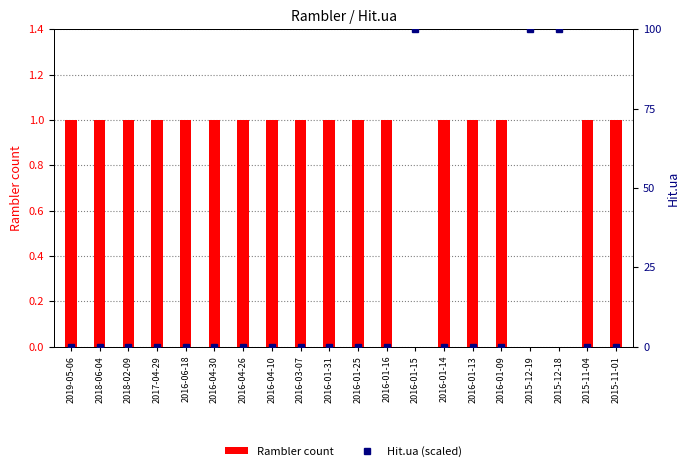

Which series has the widest spread of values?

Hit.ua (scaled)